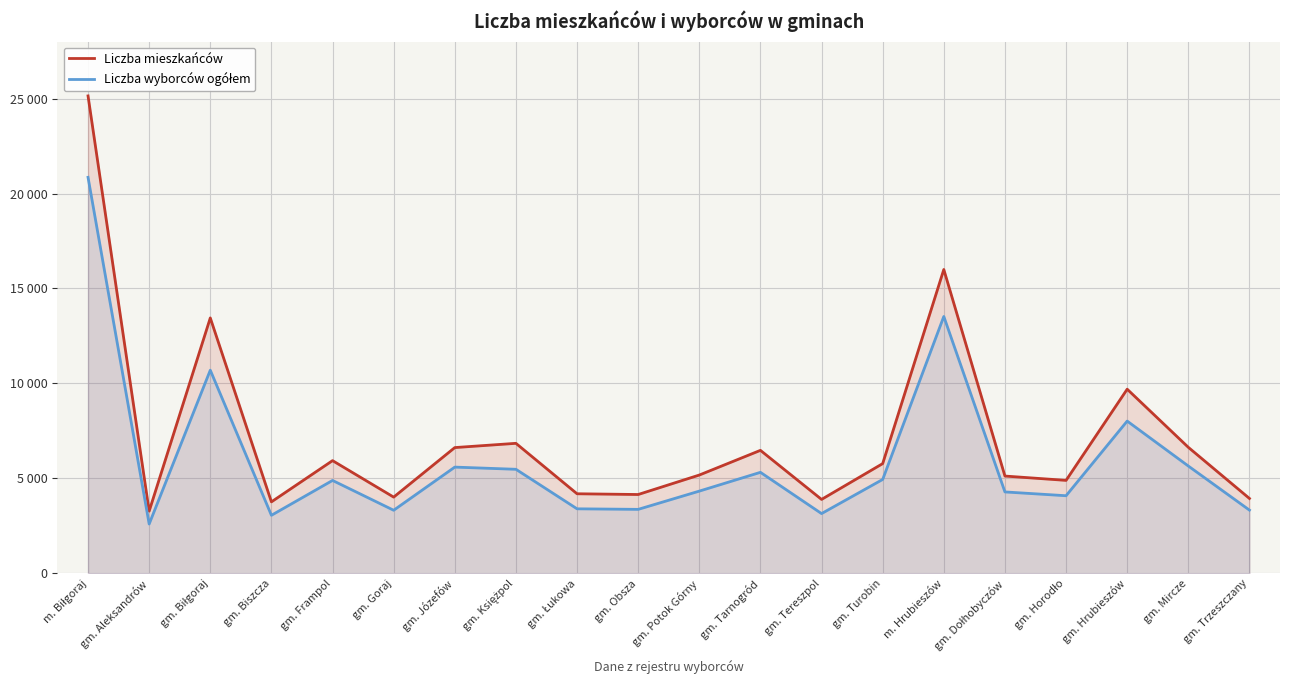

At which category does Liczba mieszkańców reach its first local valley?

gm. Aleksandrów